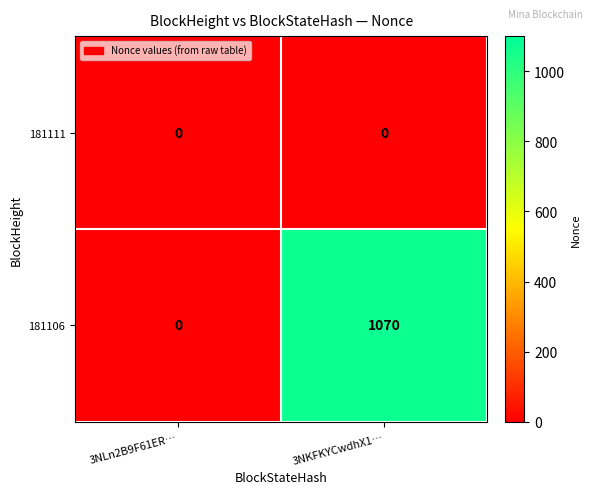

What is the difference between the maximum and minimum values in the 181106 series?

1070